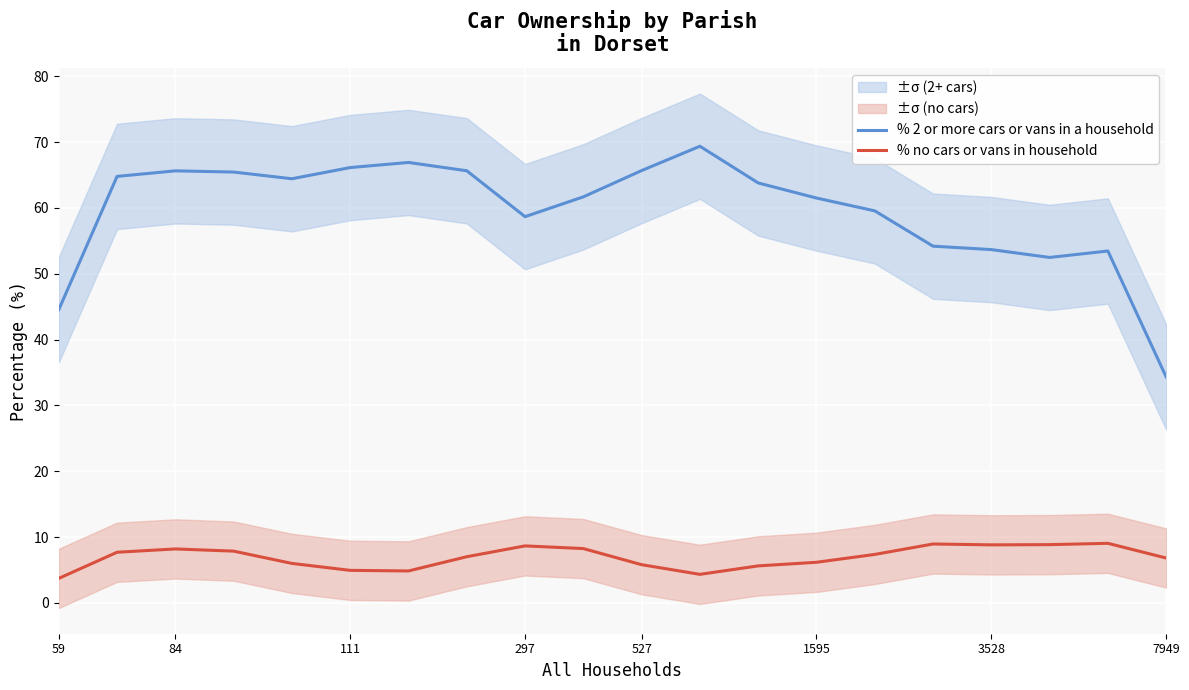

What is the minimum value for % no cars or vans in household?

3.7